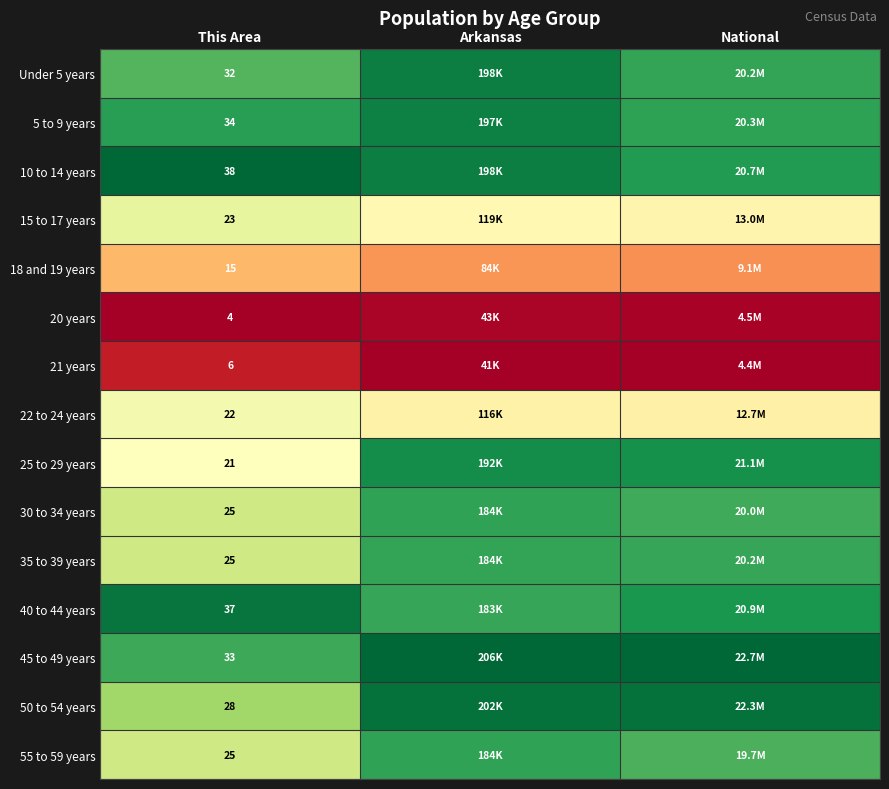

The value of 50 to 54 years at This Area is 1.2. True or false?

False